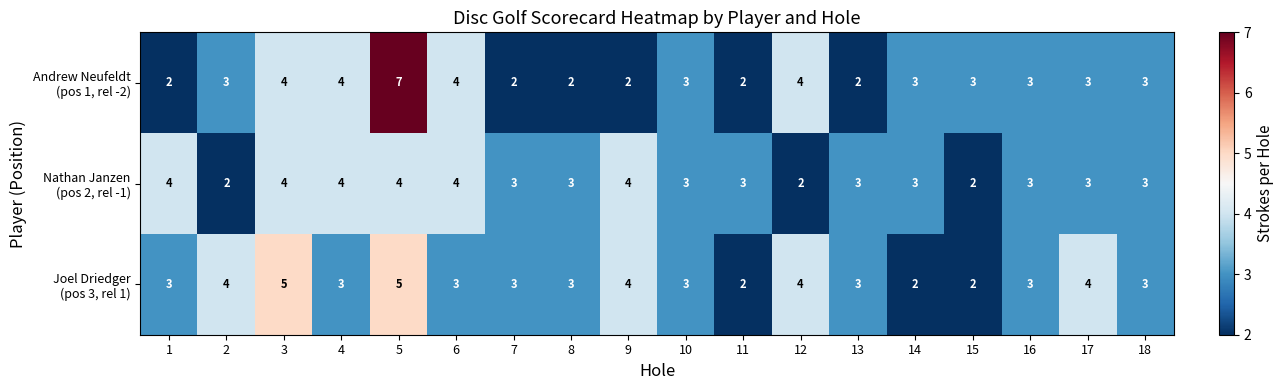

At which category is the sum across all series the highest?

5